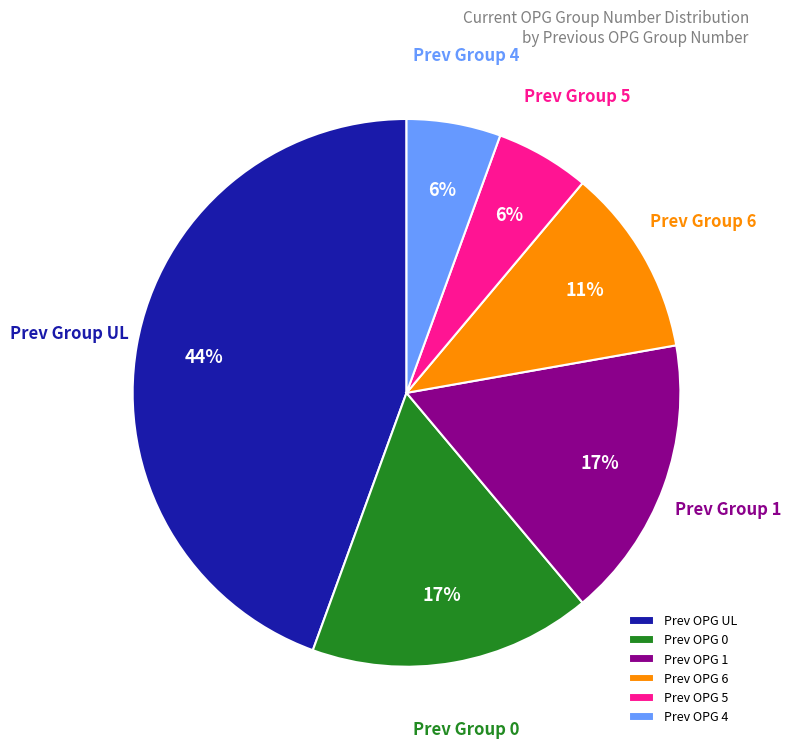

Is the sum of Prev OPG 1 and Prev OPG UL greater than half?

Yes